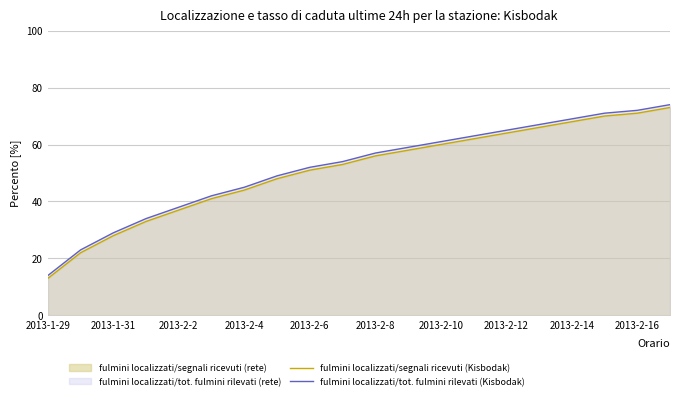

What is the total value across all series at 2013-2-12?

129